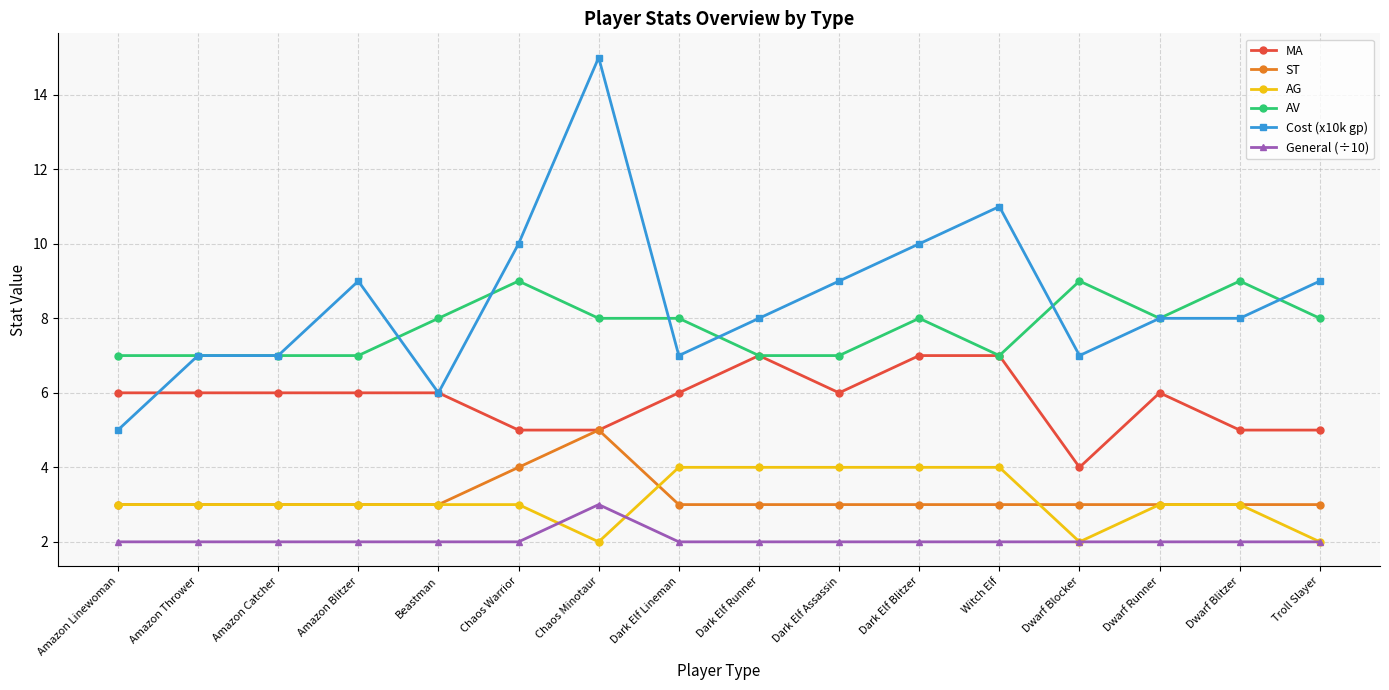

The General (÷10) series shows 3 at Dark Elf Assassin. True or false?

False